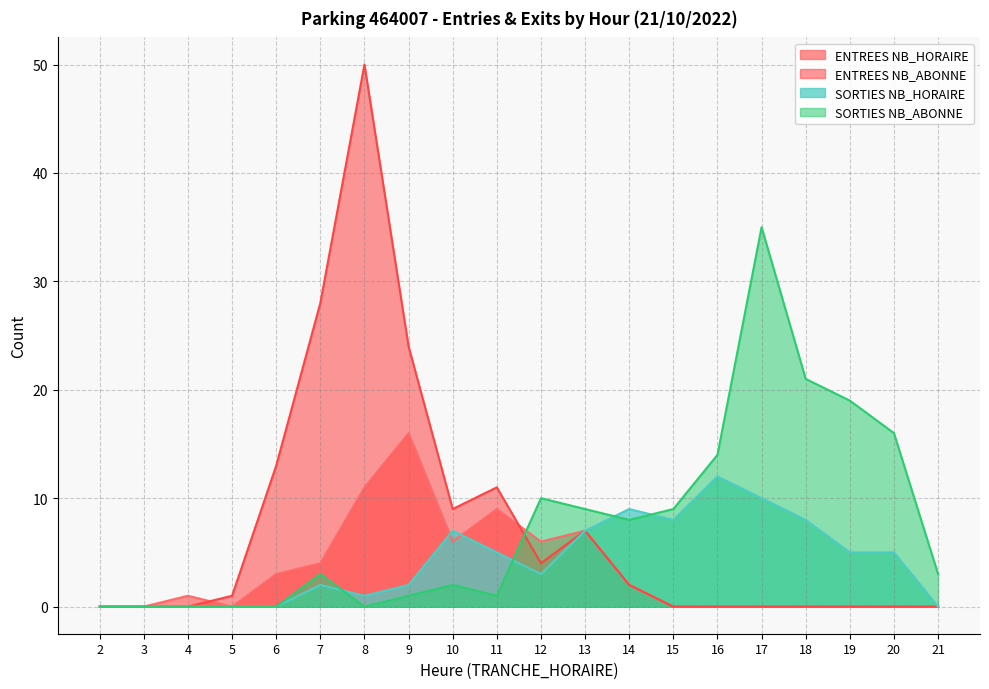

At which label does ENTREES NB_ABONNE first exceed 1?

6